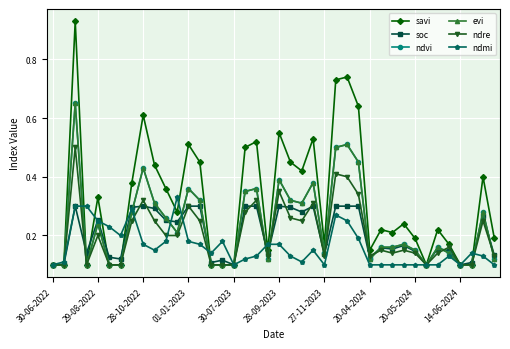

Does the chart have visible grid lines?

Yes